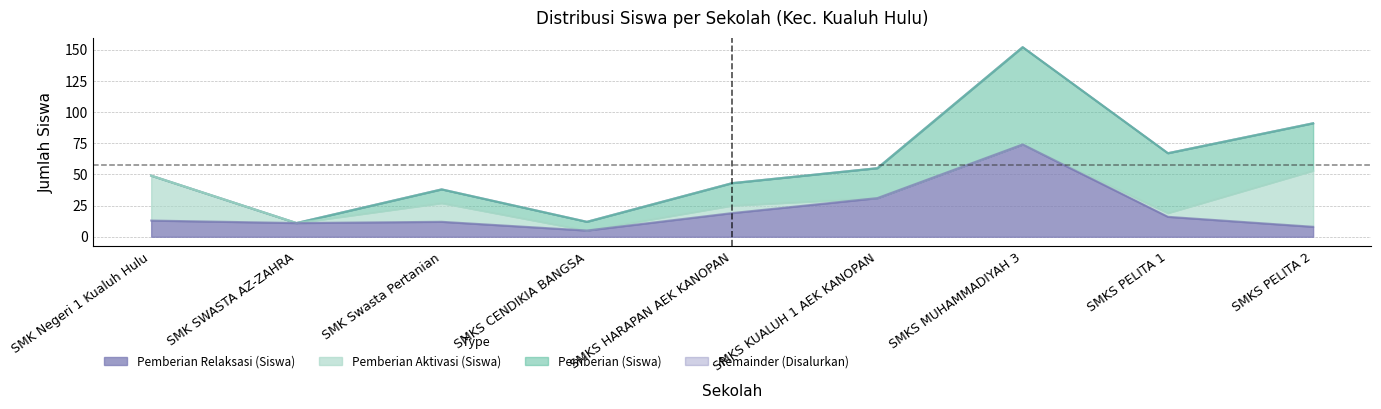

Where is Pemberian Relaksasi (Siswa) nearest to the value 39?

SMKS KUALUH 1 AEK KANOPAN